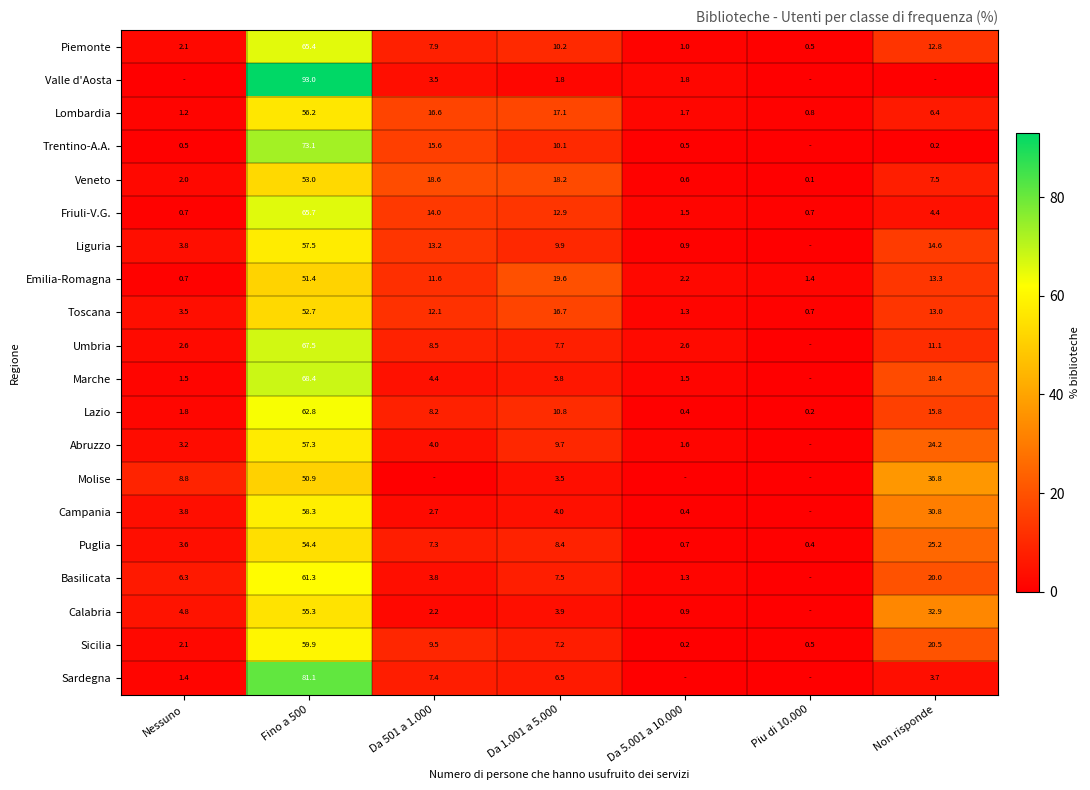

At Da 1.001 a 5.000, list the series in order from smallest to largest.

Valle d'Aosta, Molise, Calabria, Campania, Marche, Sardegna, Sicilia, Basilicata, Umbria, Puglia, Abruzzo, Liguria, Trentino-A.A., Piemonte, Lazio, Friuli-V.G., Toscana, Lombardia, Veneto, Emilia-Romagna